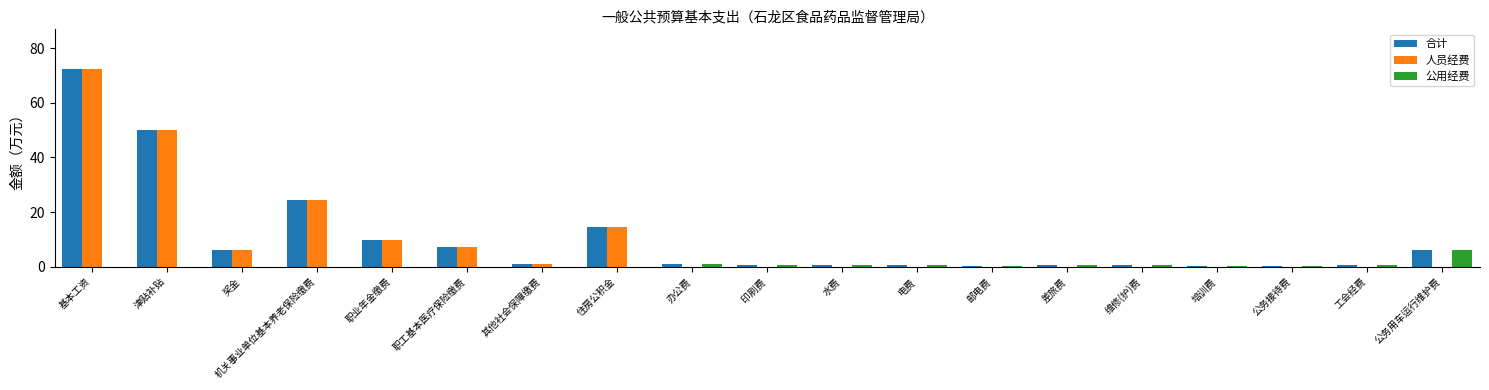

Between 津贴补贴 and 公务接待费, which series saw the biggest shift?

人员经费